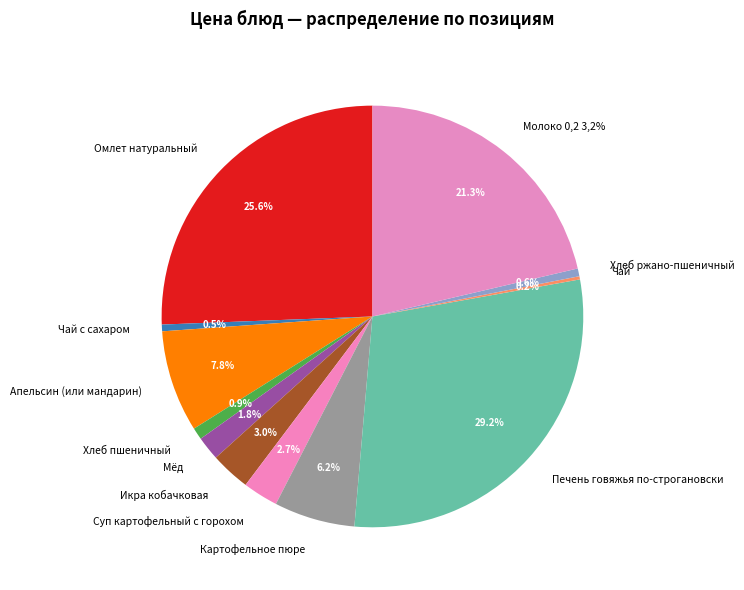

Between Омлет натуральный and Молоко 0,2 3,2%, which is larger?

Омлет натуральный